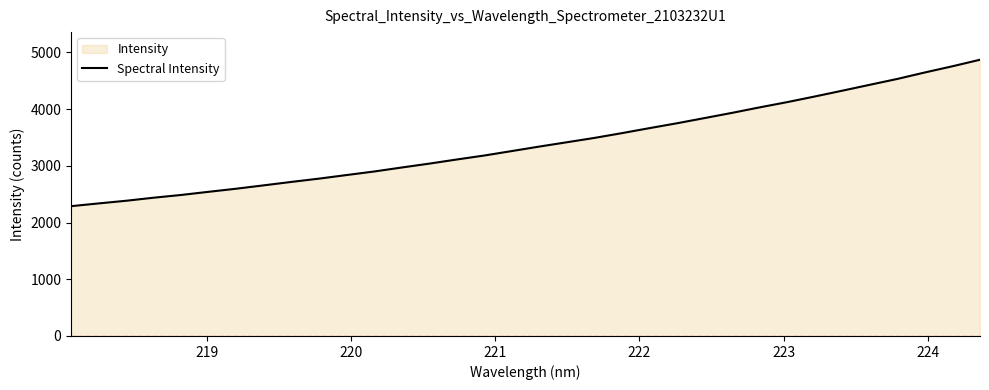

What is the minimum value shown in the chart?

2288.3